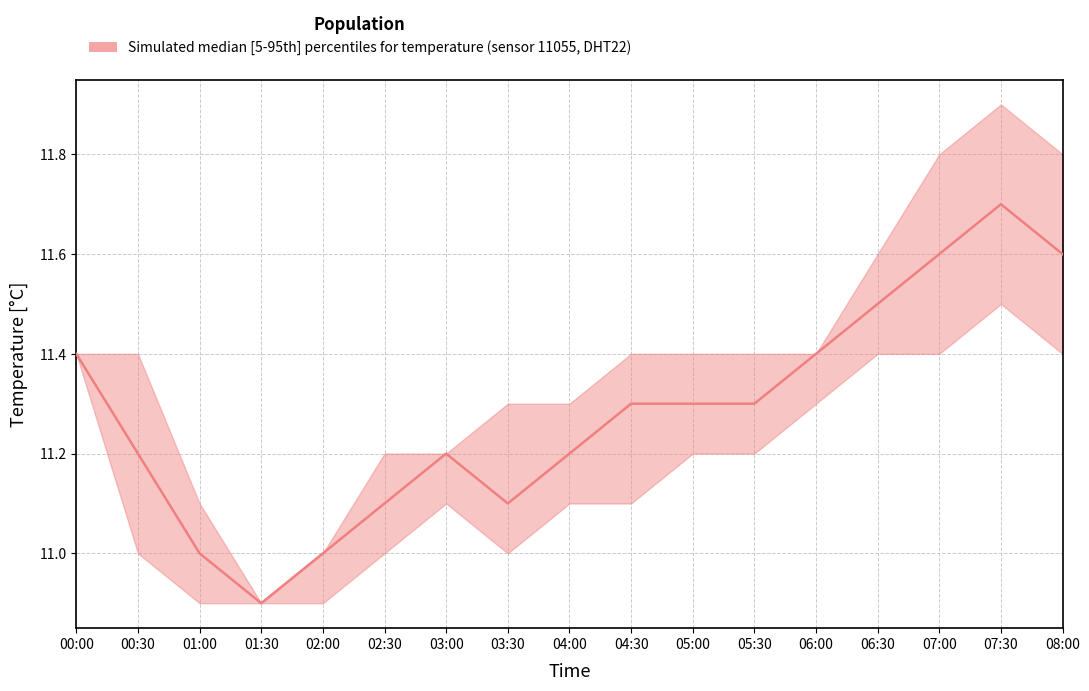

The value of temperature_median at 00:30 is 11.2. True or false?

True